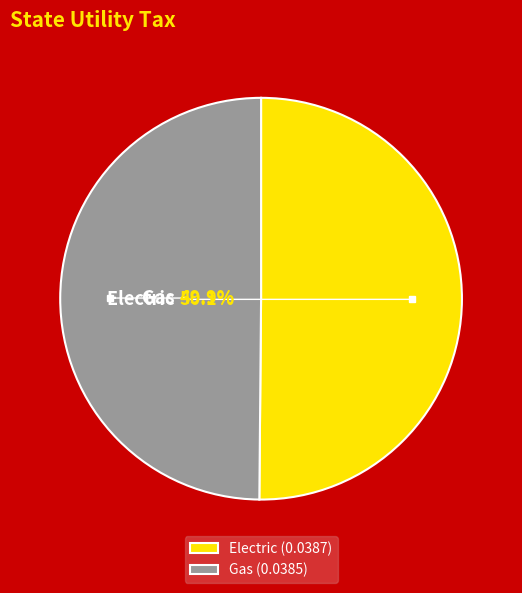

The Gas slice represents 50% of the pie. True or false?

True